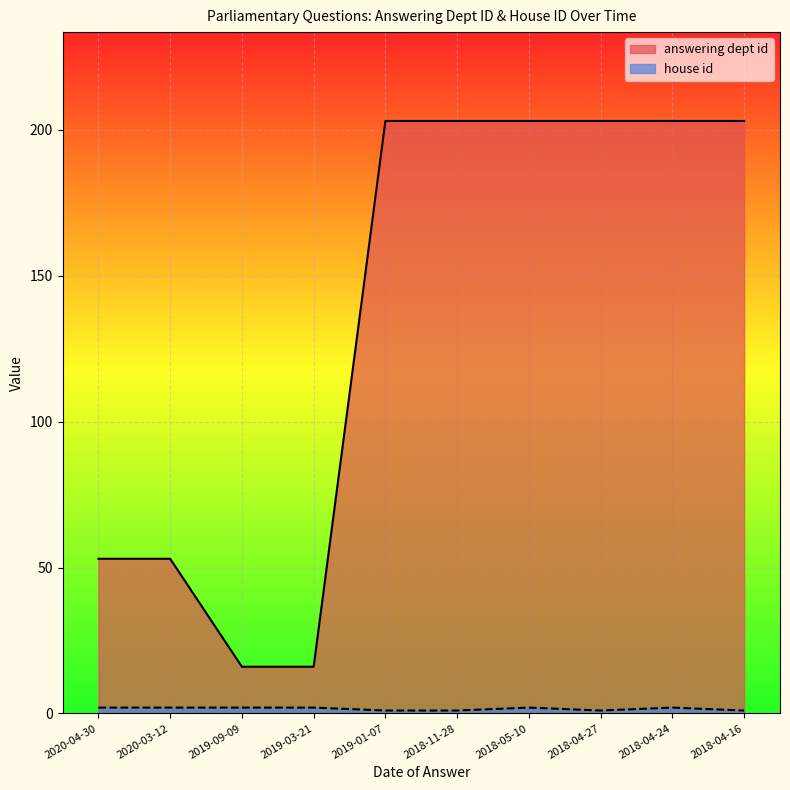

How many data points does each series have?

10